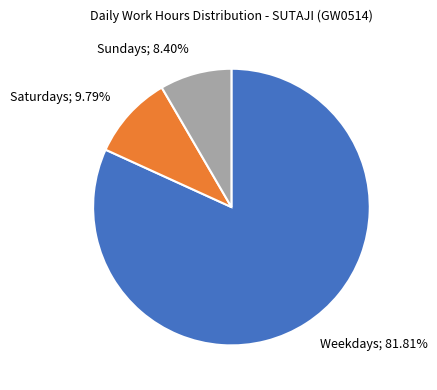

Do Sundays; 8.40% and Weekdays; 81.81% together represent more than half of the pie?

Yes